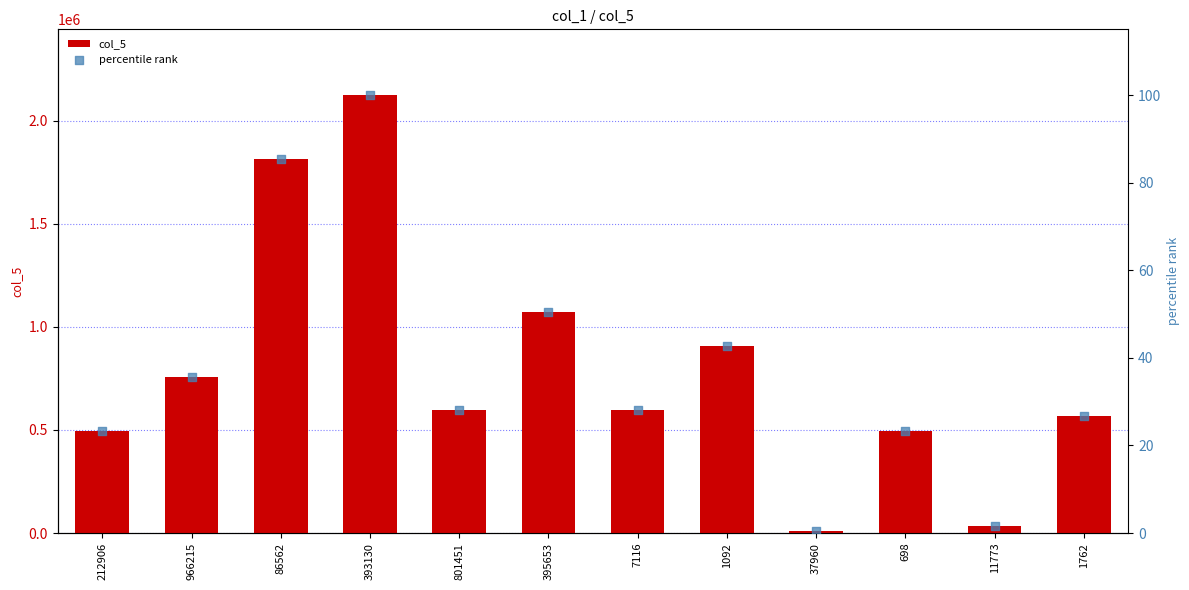

At how many categories does at least one series exceed 908594?

3